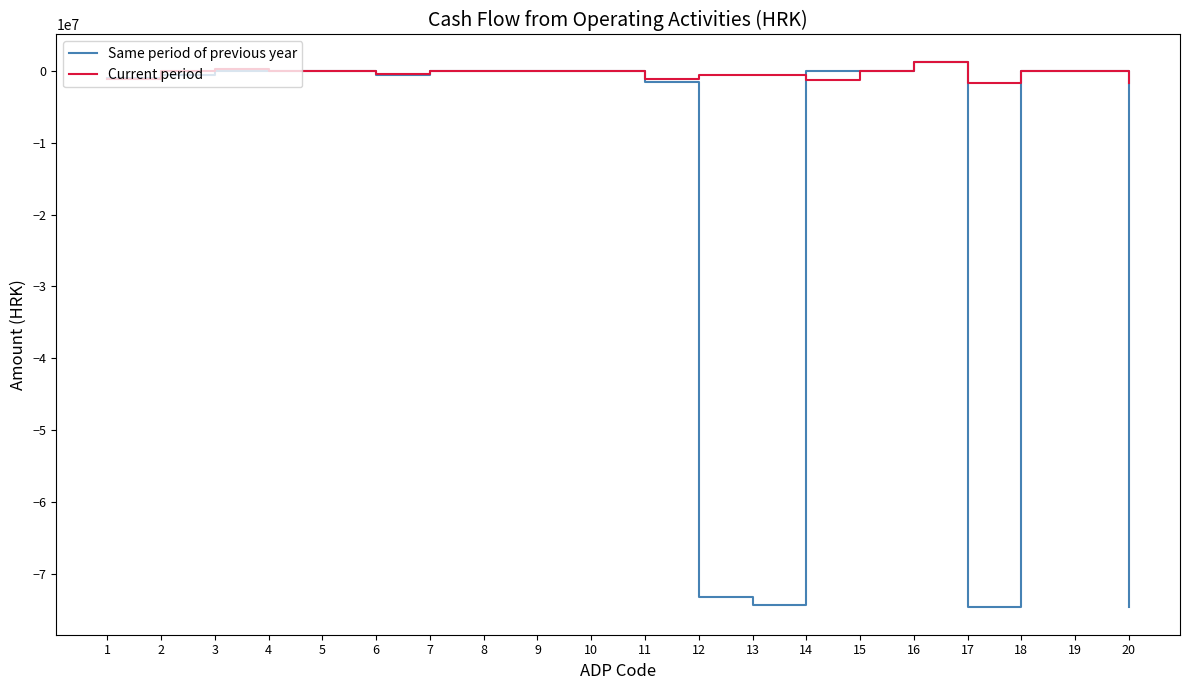

What is the smallest value displayed?

-74702422